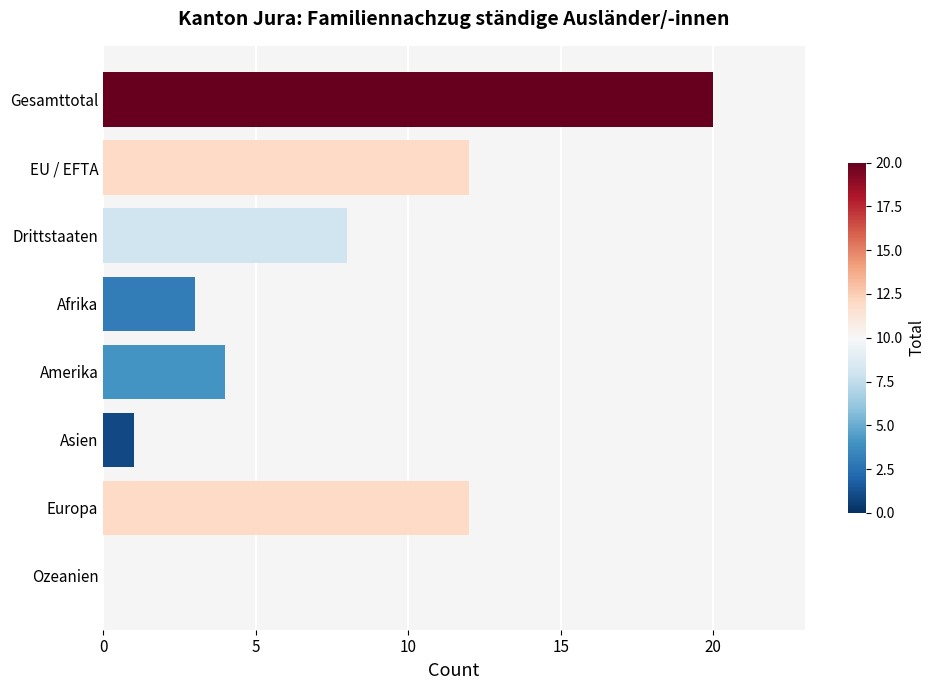

What value does the data have at Drittstaaten?

8